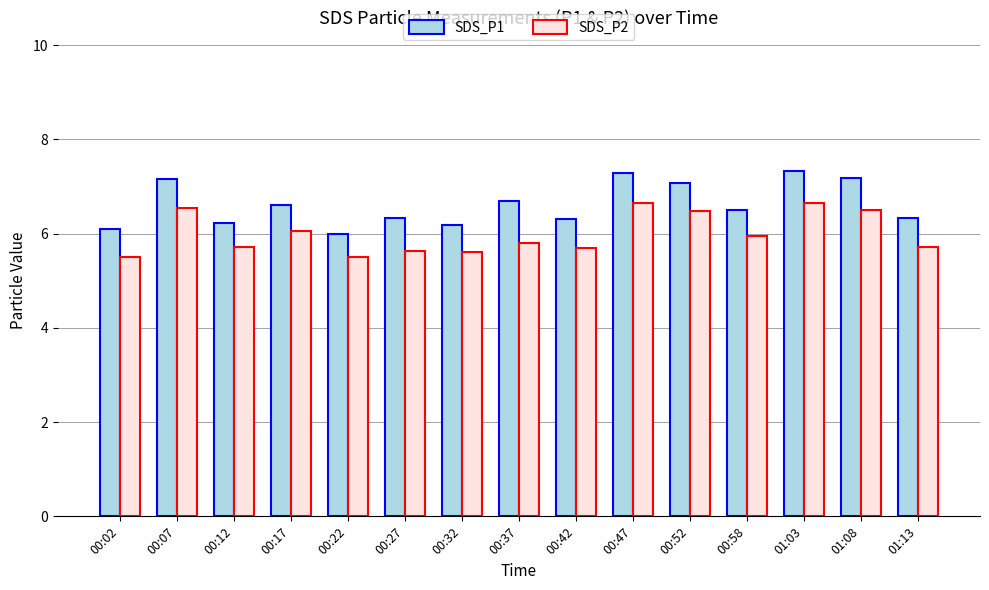

How many data points does each series have?

15